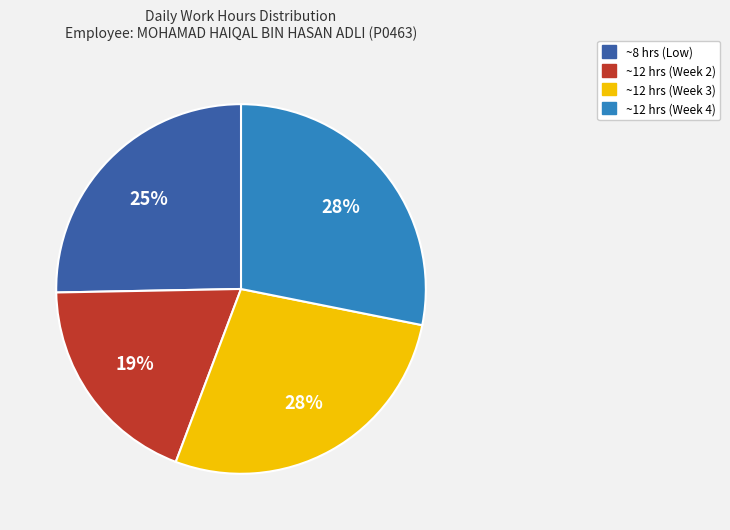

Count the number of slices in the pie.

4